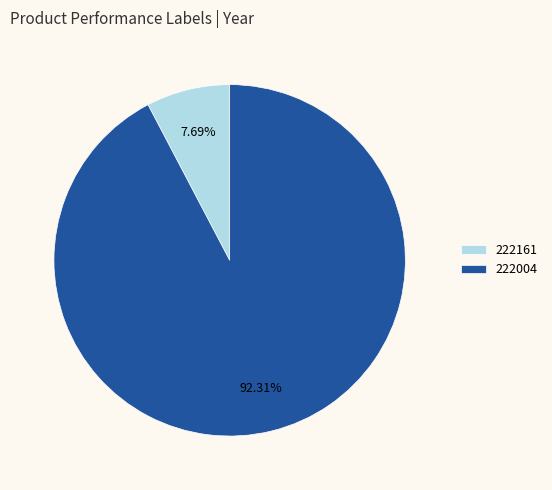

Does 222004 represent more than half of the total?

Yes